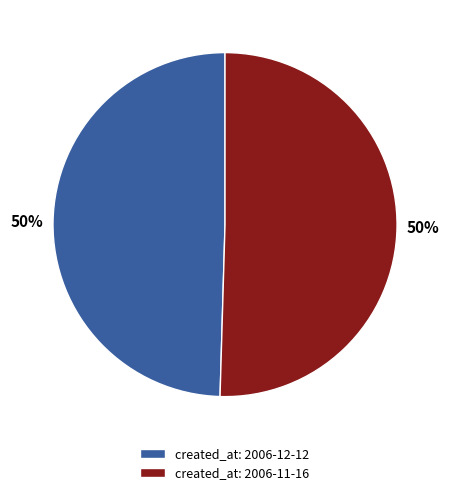

What percentage is the created_at: 2006-11-16 slice, to the nearest percent?

50%